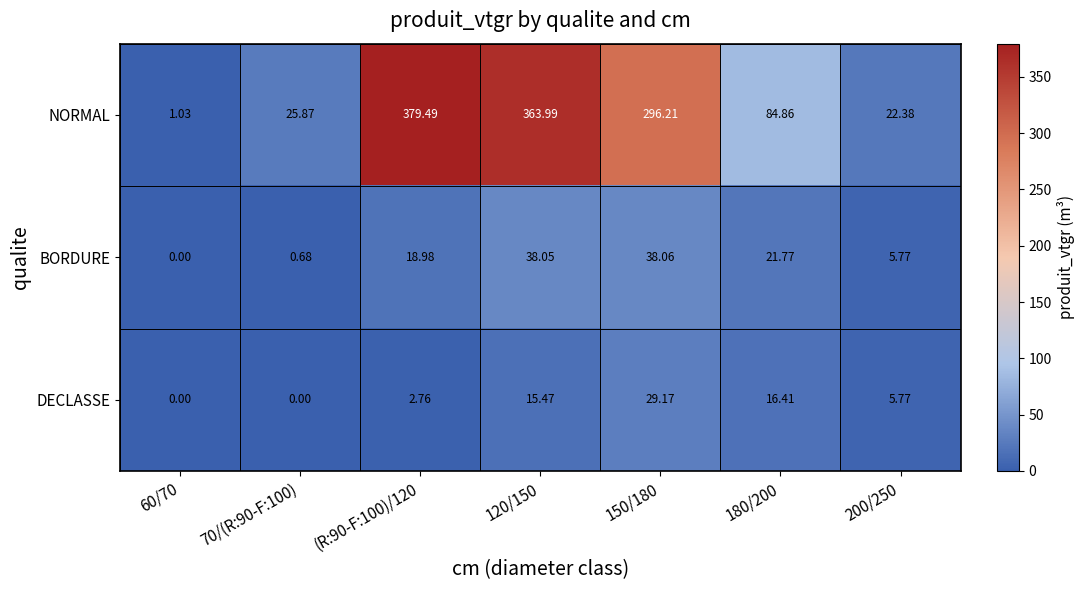

Which series has the largest range (max minus min)?

NORMAL